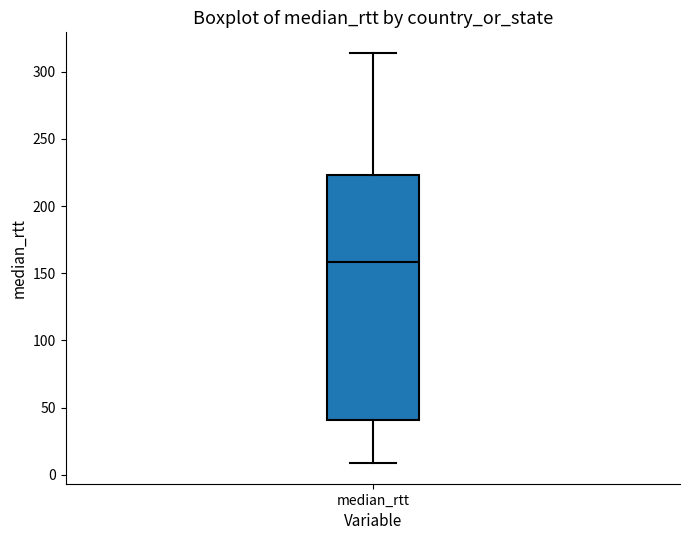

Where does the upper whisker of the box for median_rtt end on the y-axis? The values are not printed on the chart, so give them approximately, as read against the axis.

315